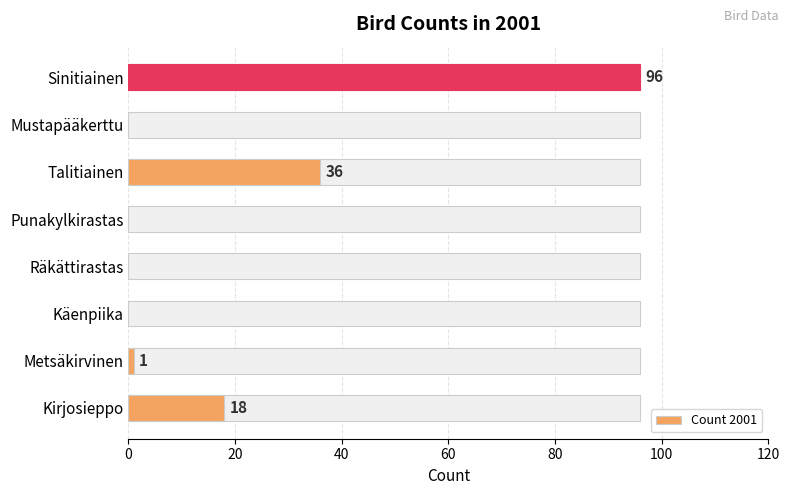

Count the number of data series in this chart.

1